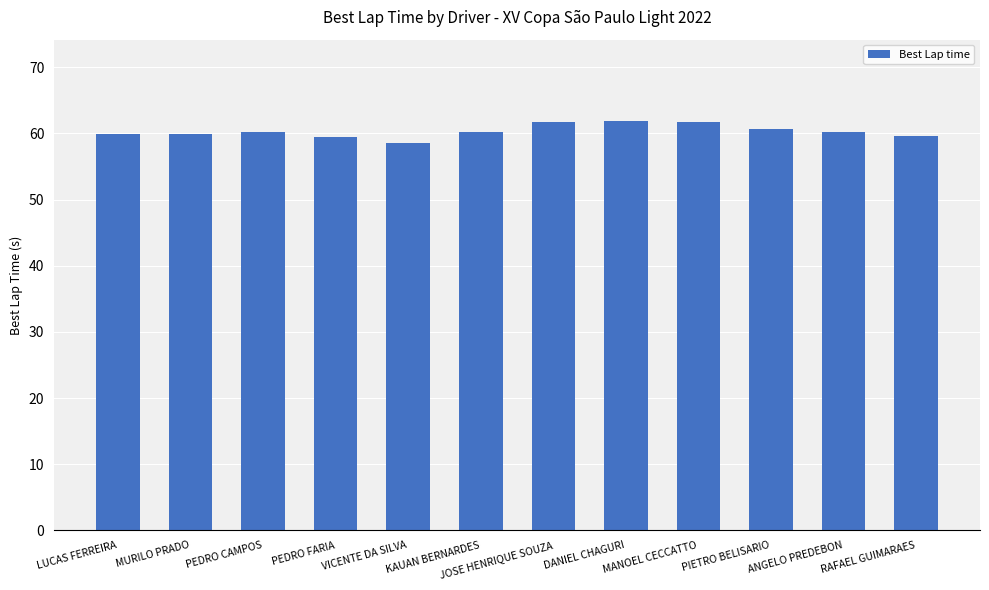

What is the minimum value shown in the chart?

58.5